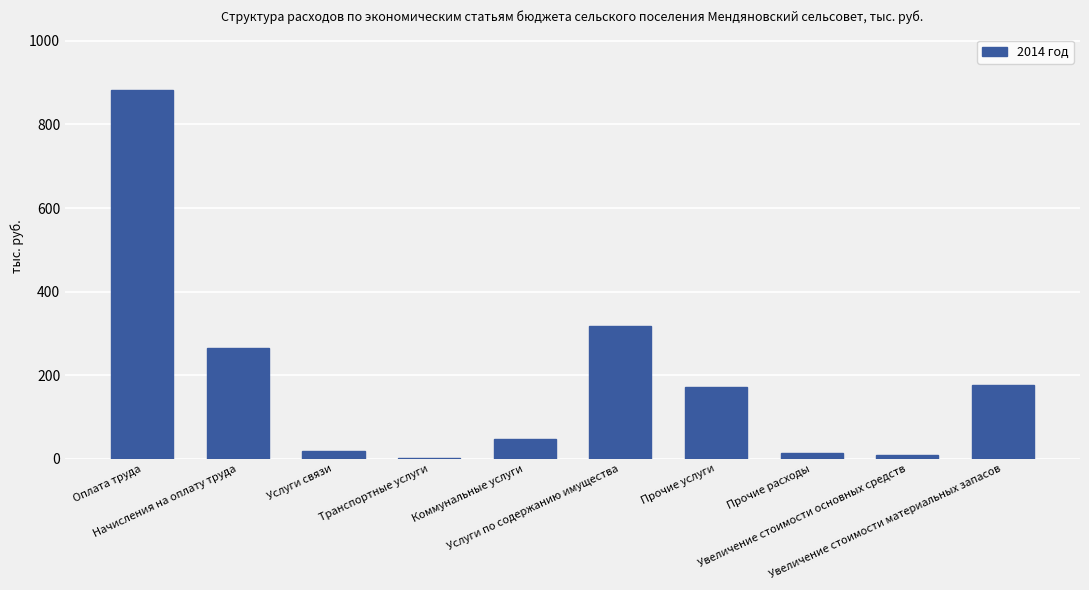

What is the maximum value shown in the chart?

882.8